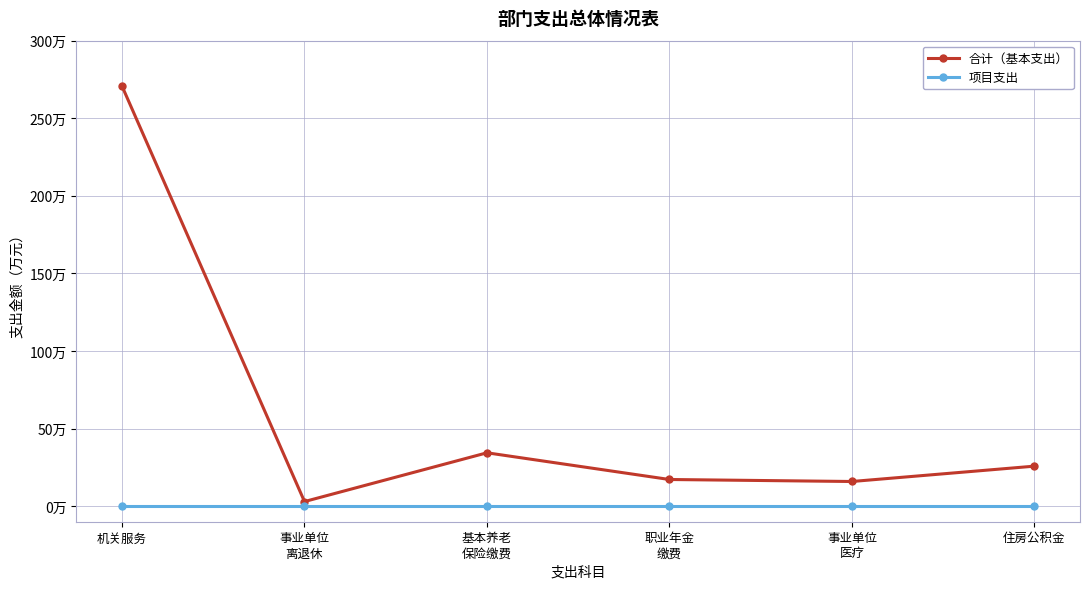

What is the label of the 1st point from the right?

住房公积金